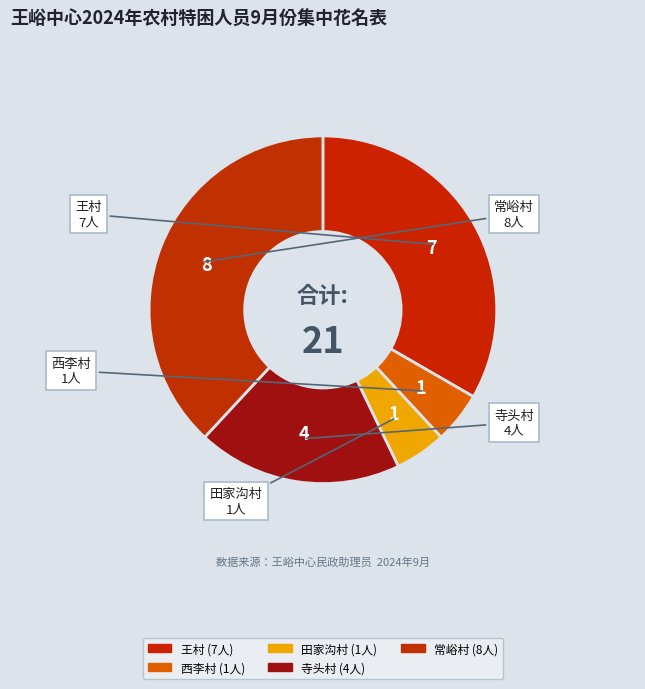

How many segments does this pie chart have?

5